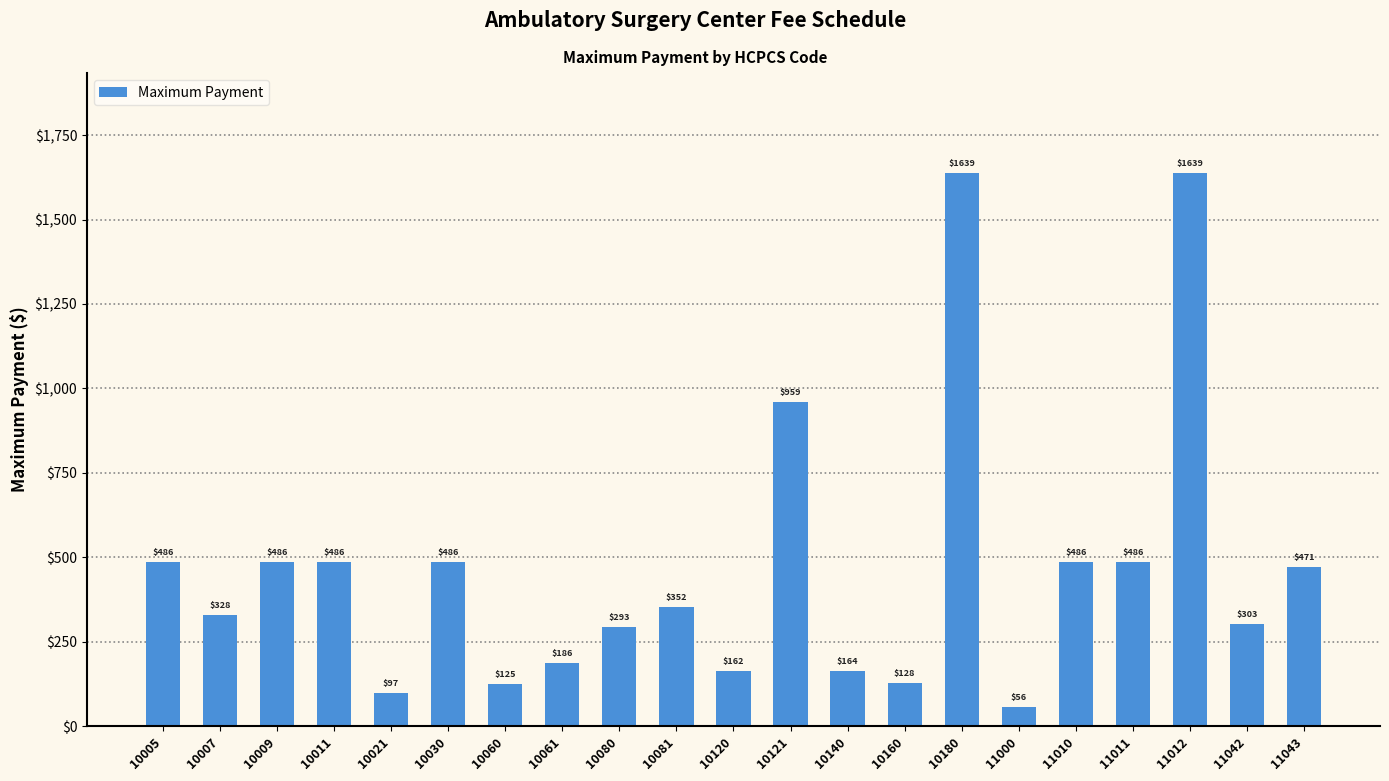

How many data points are less than 352?

10